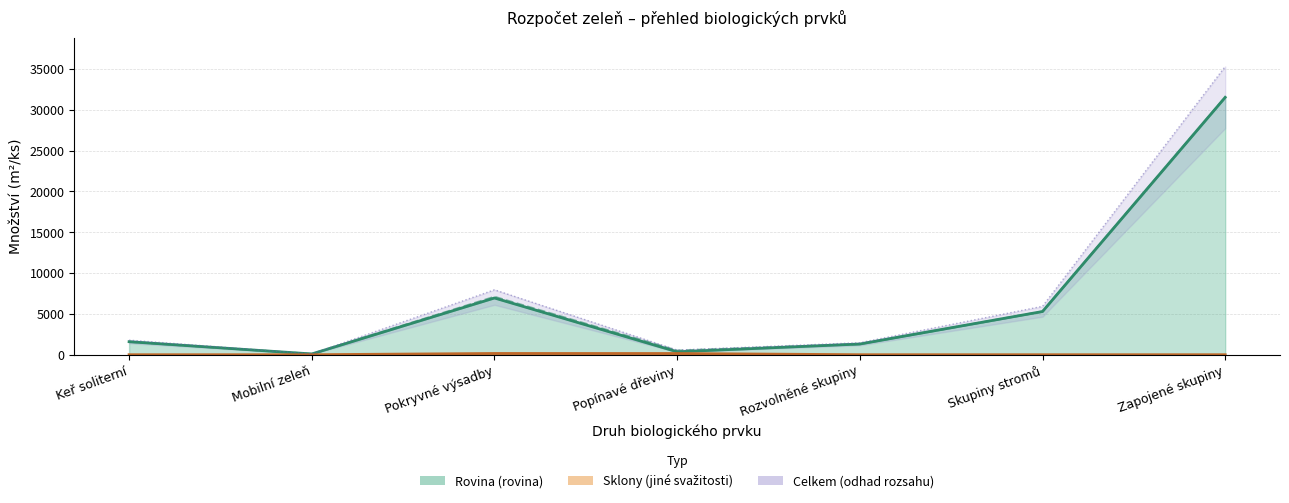

How many interior local peaks does the Rovina series have?

1